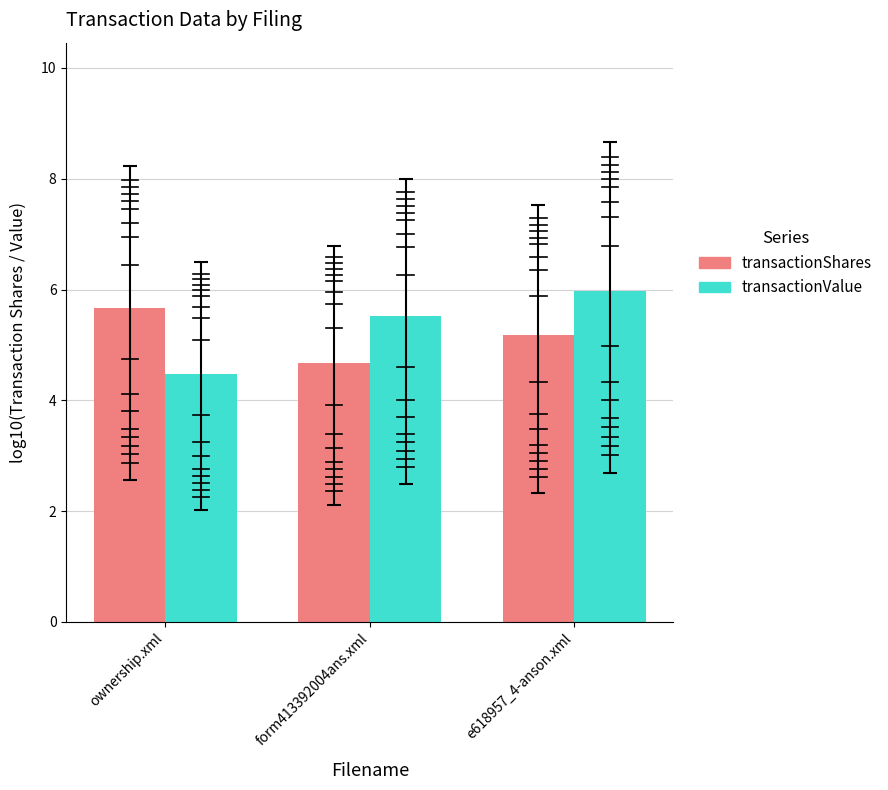

What is the total value across all series at form413392004ans.xml?

10.2